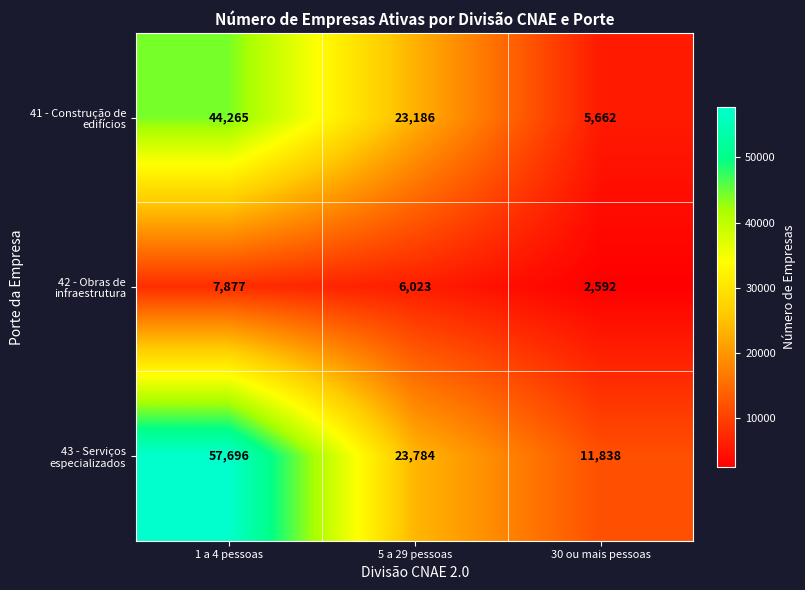

How many values in the 43 - Serviços especializados series are below 23784?

1